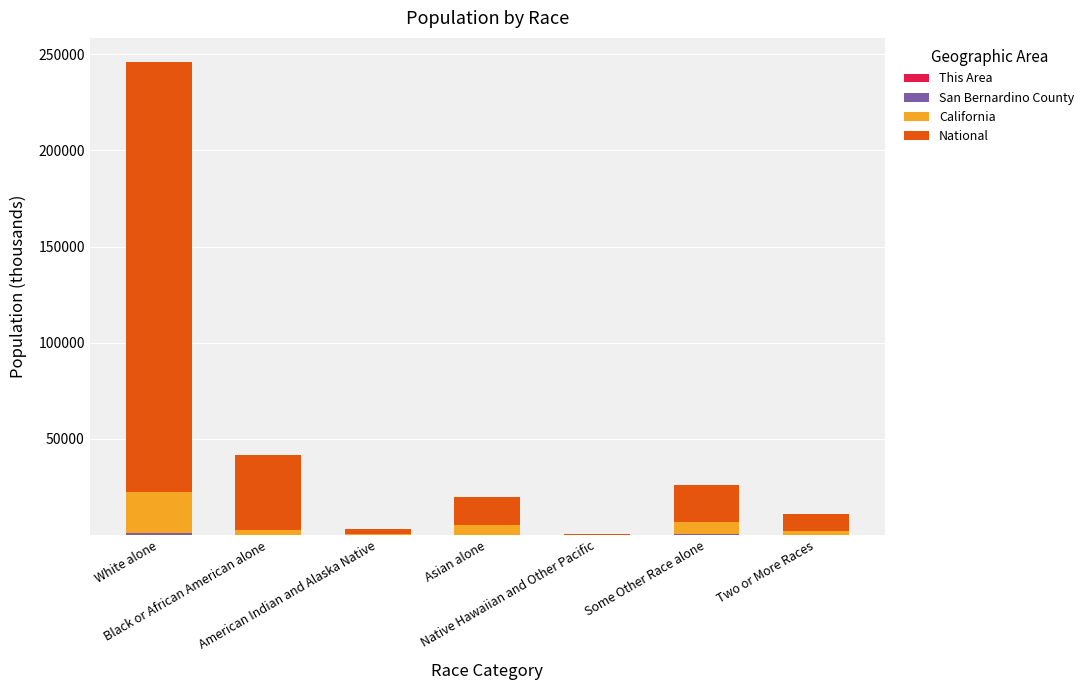

Count the number of data series in this chart.

4